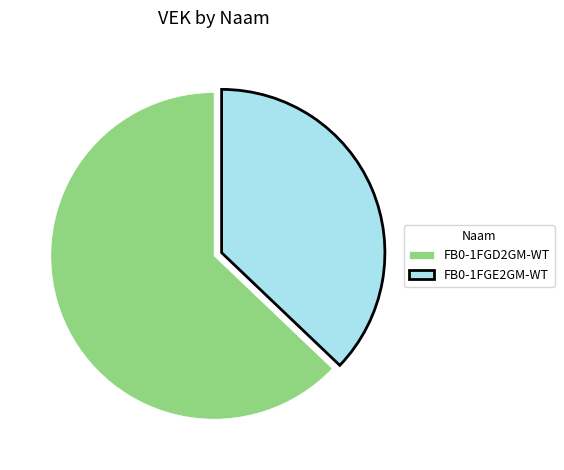

Do FB0-1FGD2GM-WT and FB0-1FGE2GM-WT together represent more than half of the pie?

Yes